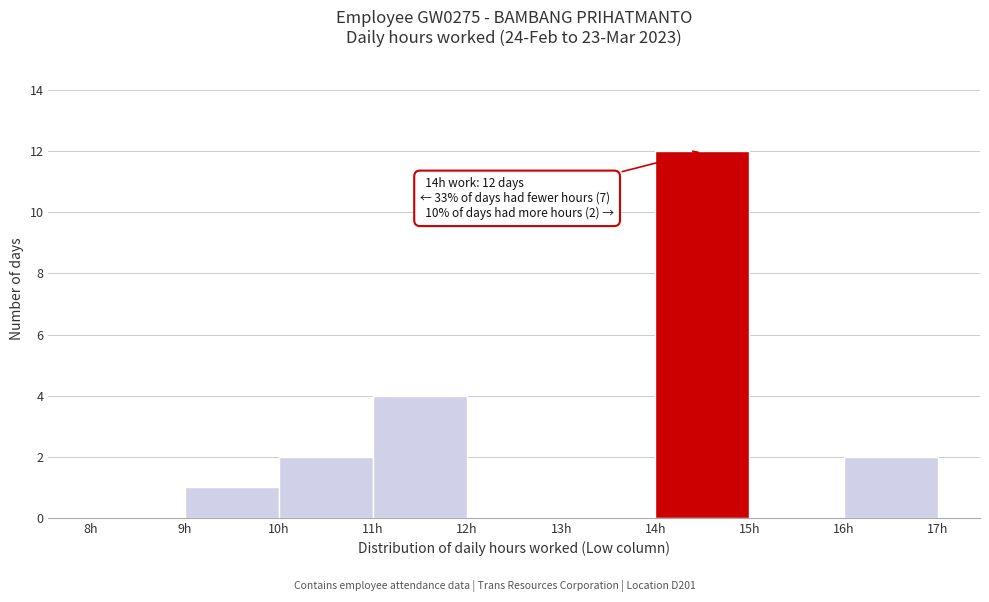

Which range on the x-axis has the tallest bar?

14 to 15